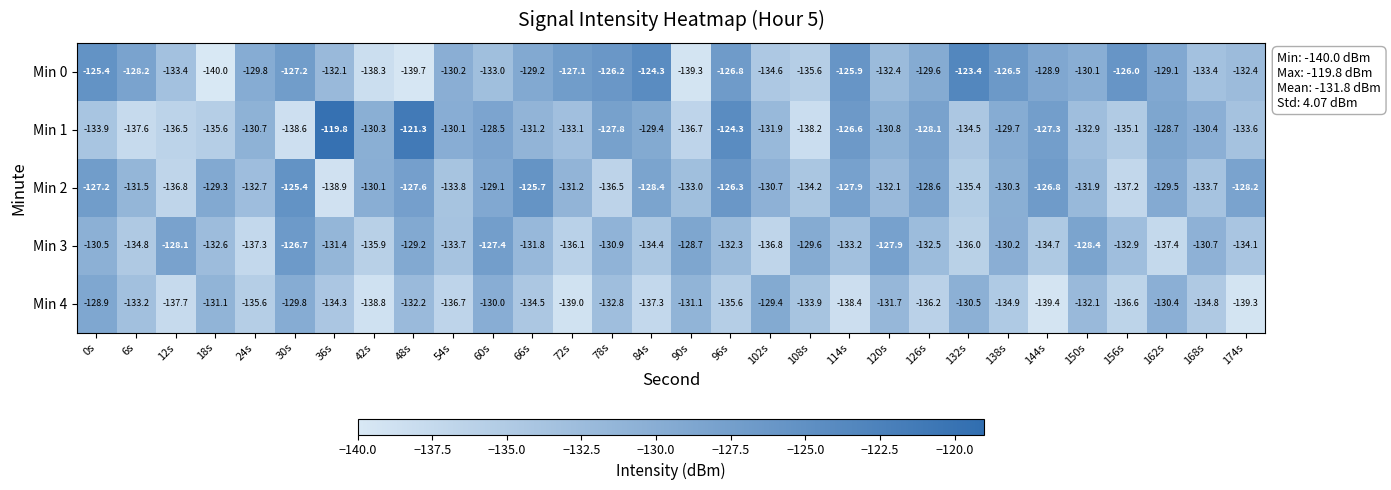

The value of Min 0 at 156s is -197.9. True or false?

False